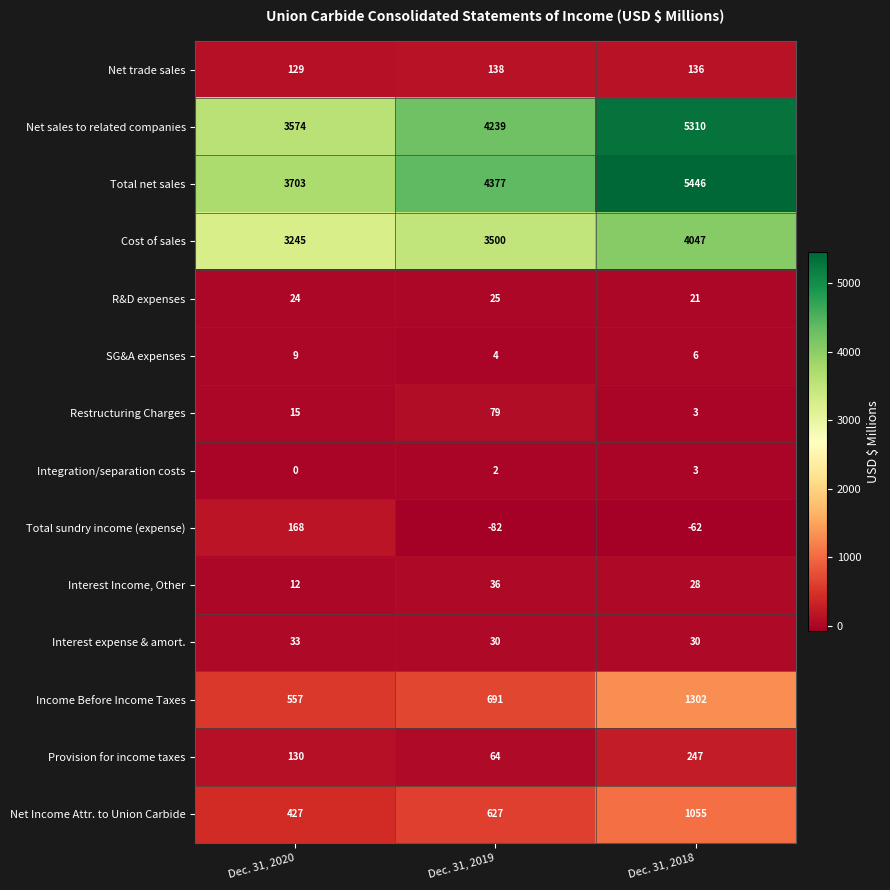

What is the lowest value of the Total sundry income (expense) series?

-82